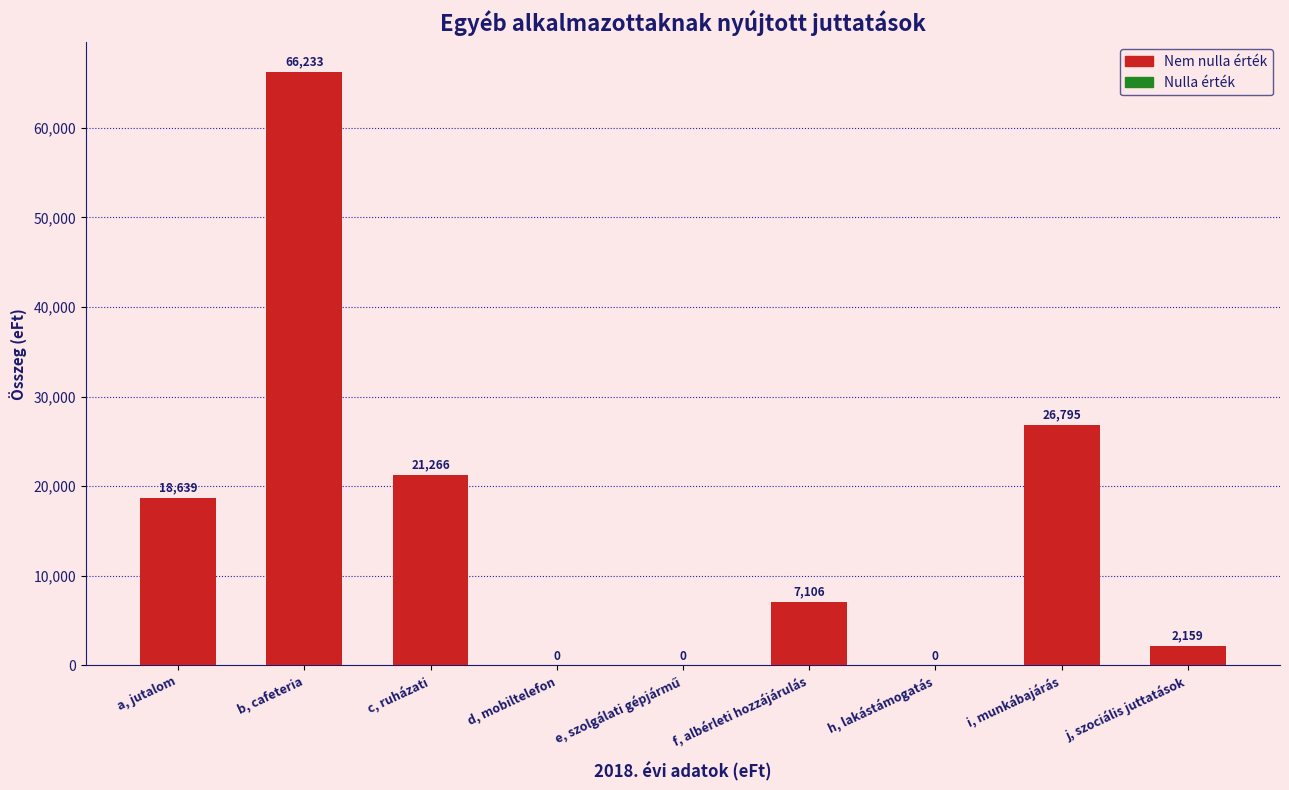

What is the maximum value shown in the chart?

66233